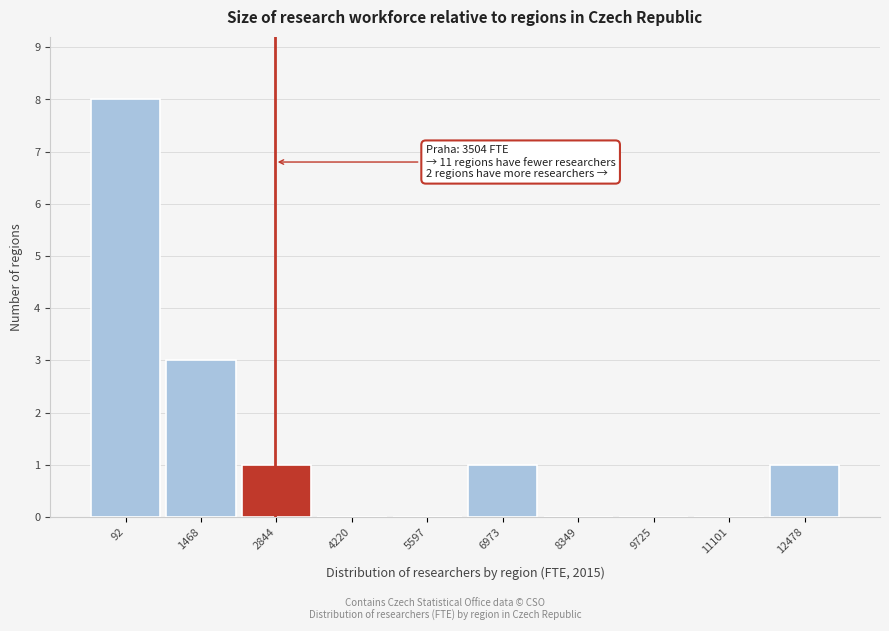

Reading left to right, extract all data points from this chart.

92=8	1468=3	2844=1	4220=0	5597=0	6973=1	8349=0	9725=0	11101=0	12478=1